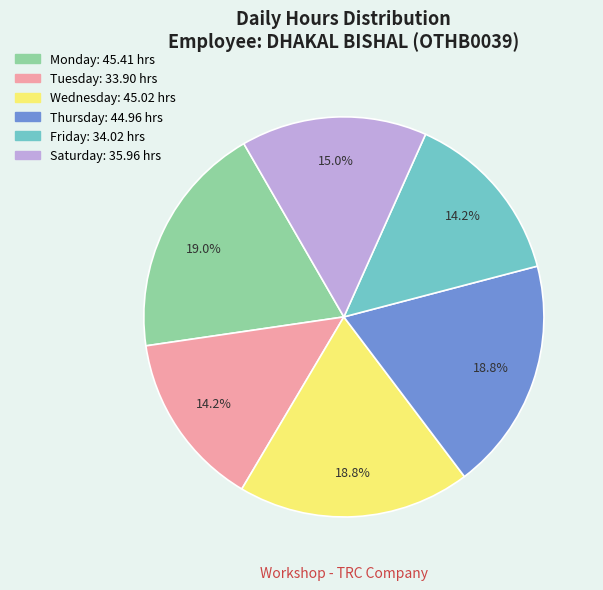

Is there a majority slice in this chart?

No